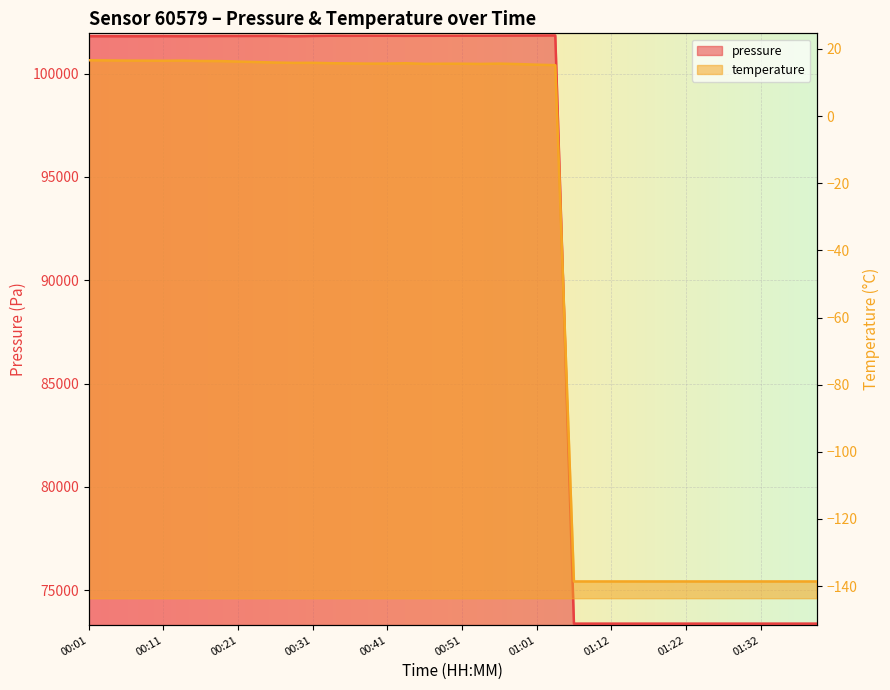

Is it true that the value at 00:33 is 101827.4?

True